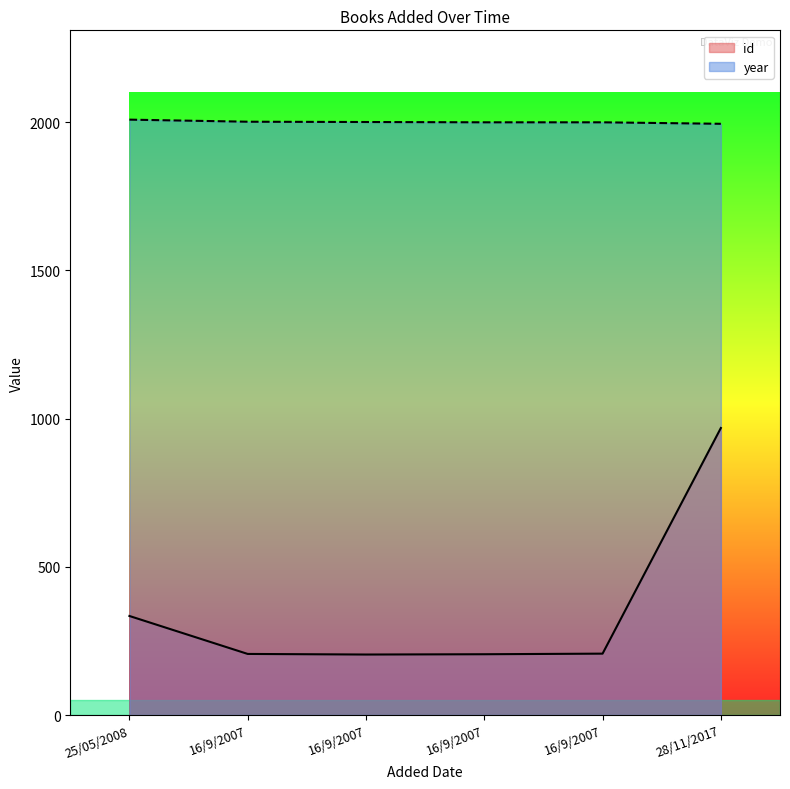

What is the label of the 3rd point from the left?

16/9/2007